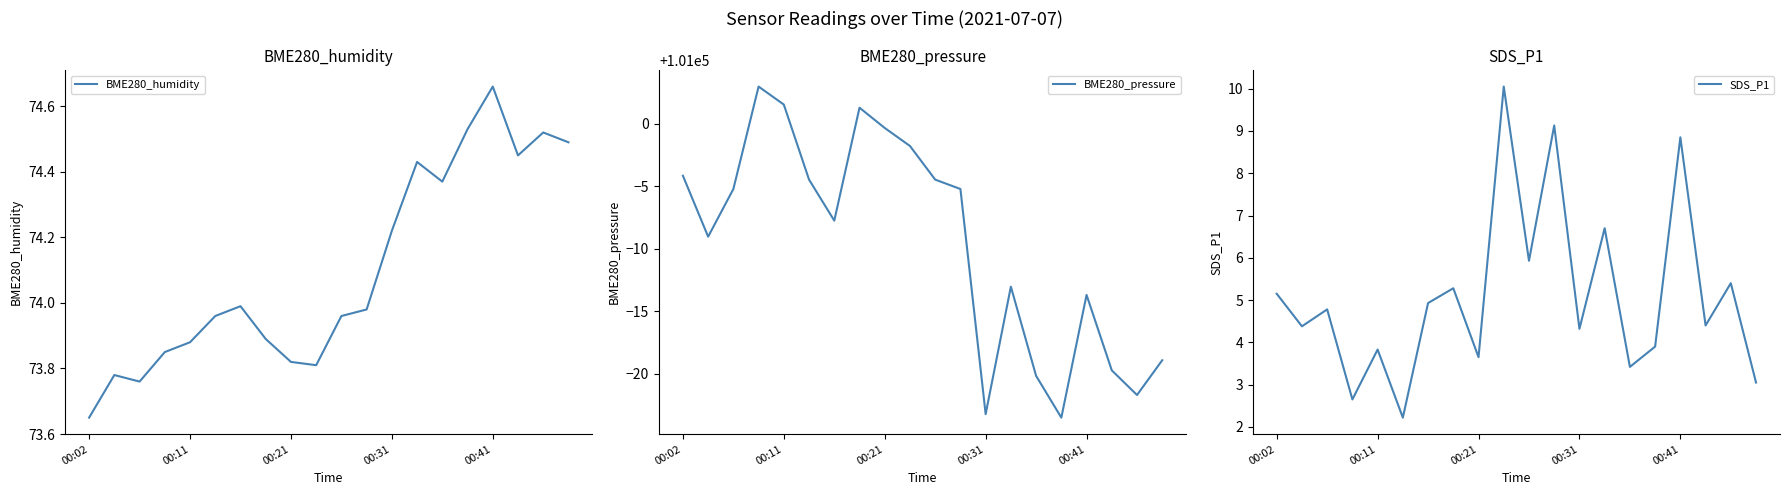

What is the value of the BME280_pressure point at the 4th from the left?

101003.0